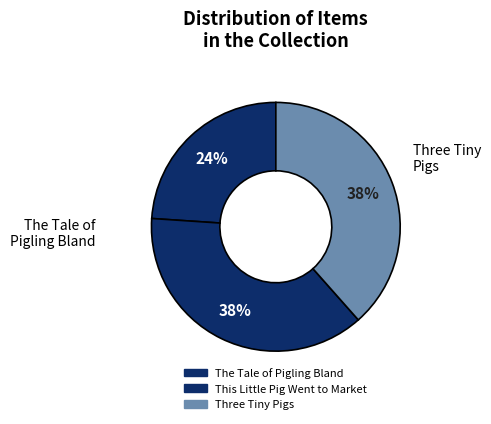

What is the largest slice in the pie chart?

Three Tiny Pigs